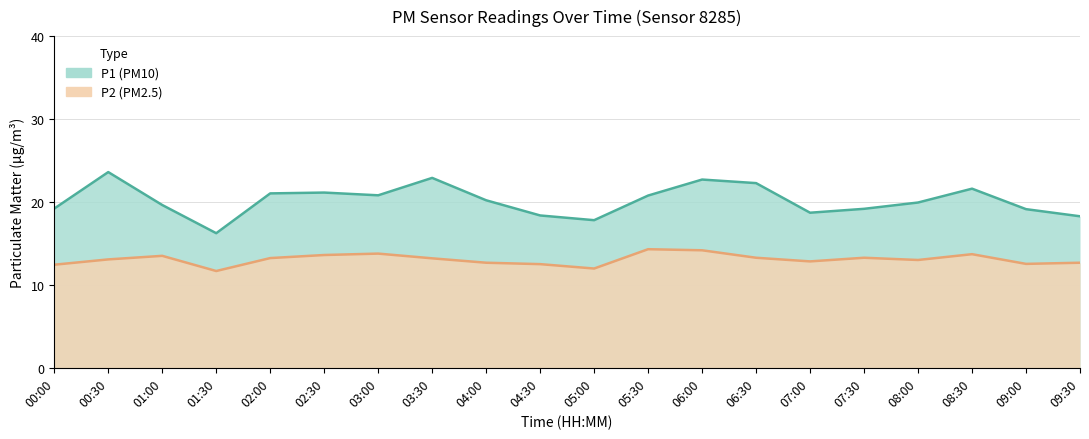

Does the chart have visible grid lines?

Yes